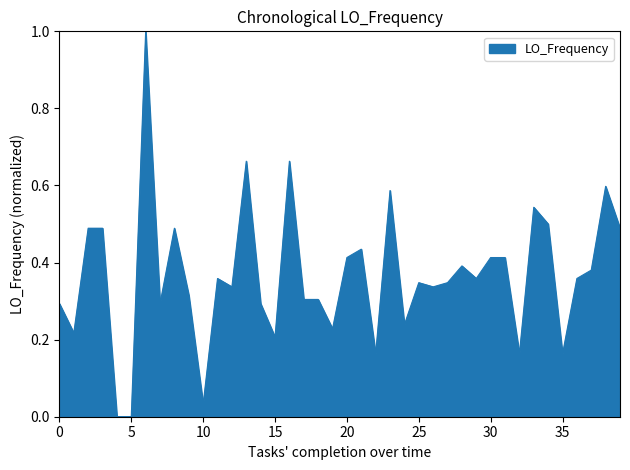

What is the difference between the maximum and minimum values?

1.0